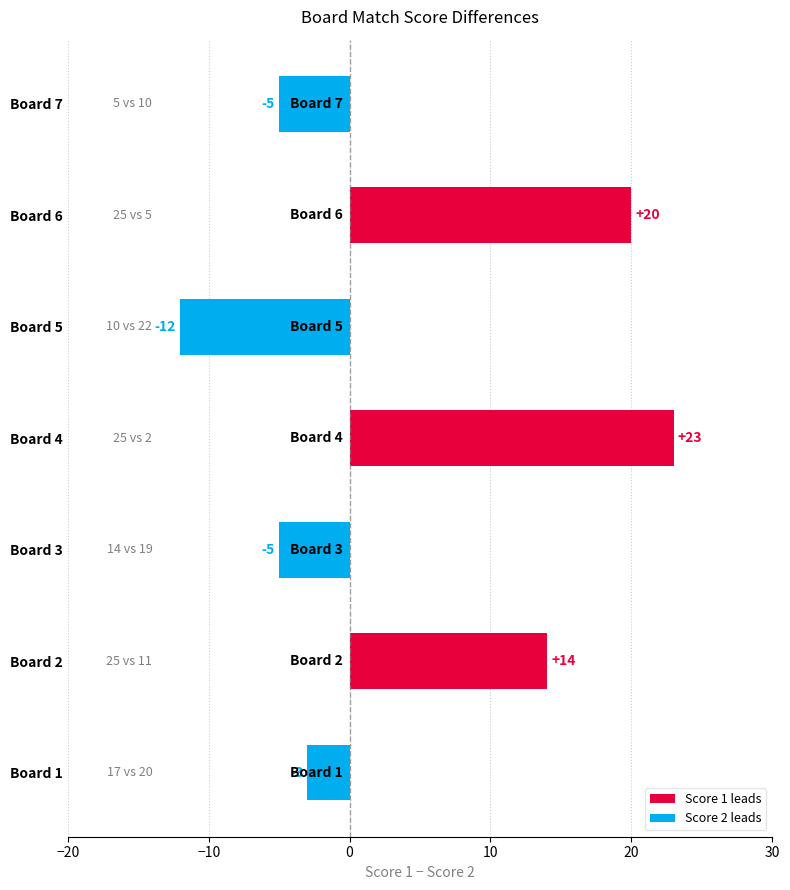

What is the greatest value displayed?

23